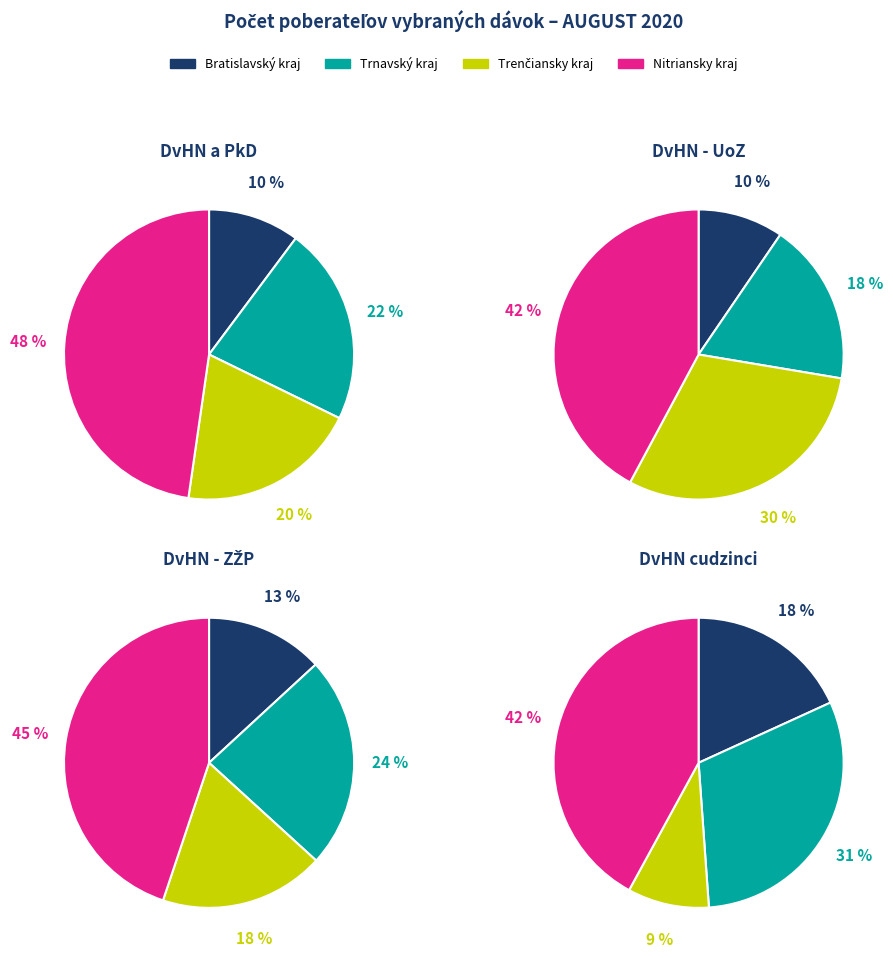

How many segments does this pie chart have?

4